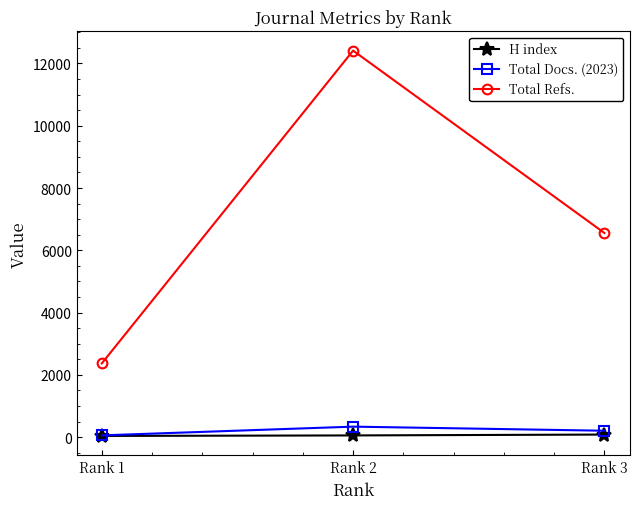

Where is H index nearest to the value 62?

Rank 2